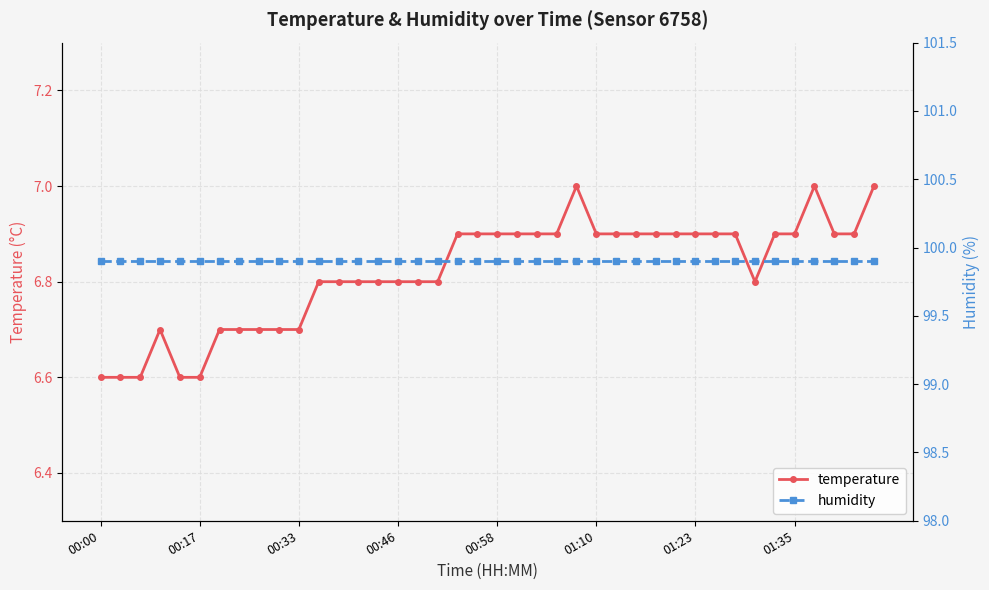

Reading left to right, what are all the values shown in this chart?

temperature: 6.6	6.6	6.6	6.7	6.6	6.6	6.7	6.7	6.7	6.7	6.7	6.8	6.8	6.8	6.8	6.8	6.8	6.8	6.9	6.9	6.9	6.9	6.9	6.9	7.0	6.9	6.9	6.9	6.9	6.9	6.9	6.9	6.9	6.8	6.9	6.9	7.0	6.9	6.9	7.0
humidity: 99.9	99.9	99.9	99.9	99.9	99.9	99.9	99.9	99.9	99.9	99.9	99.9	99.9	99.9	99.9	99.9	99.9	99.9	99.9	99.9	99.9	99.9	99.9	99.9	99.9	99.9	99.9	99.9	99.9	99.9	99.9	99.9	99.9	99.9	99.9	99.9	99.9	99.9	99.9	99.9